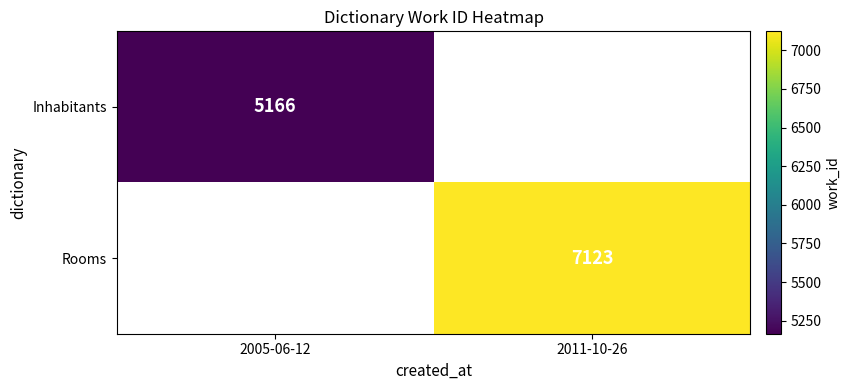

How many categories are shown in the chart?

2